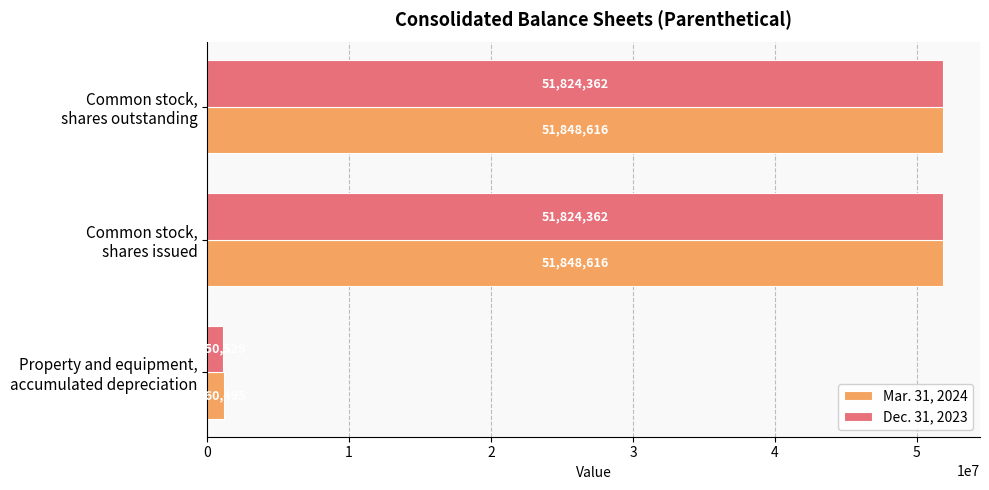

What is the sum of all Mar. 31, 2024 values?

104857727